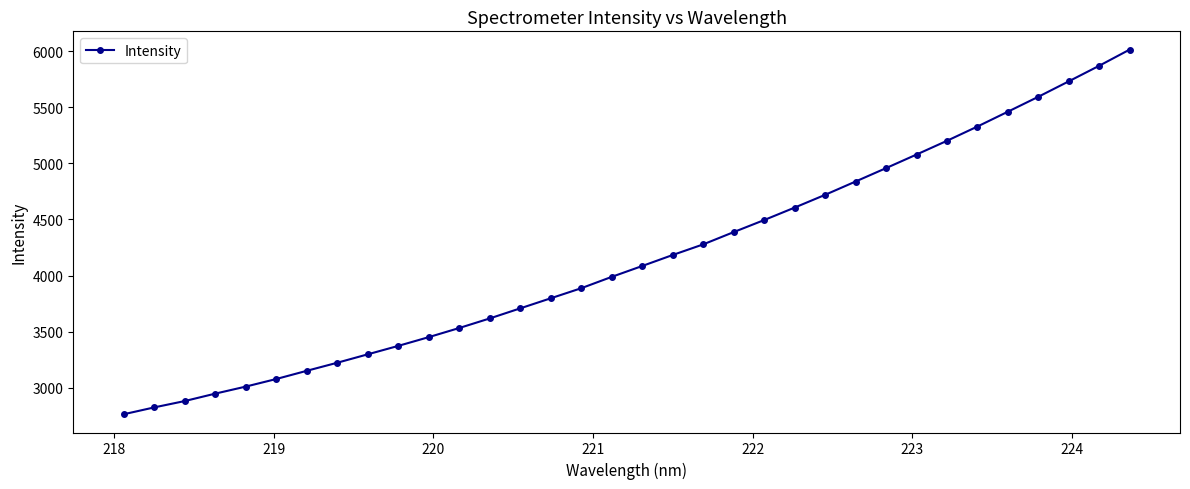

What is the average value?

4157.6